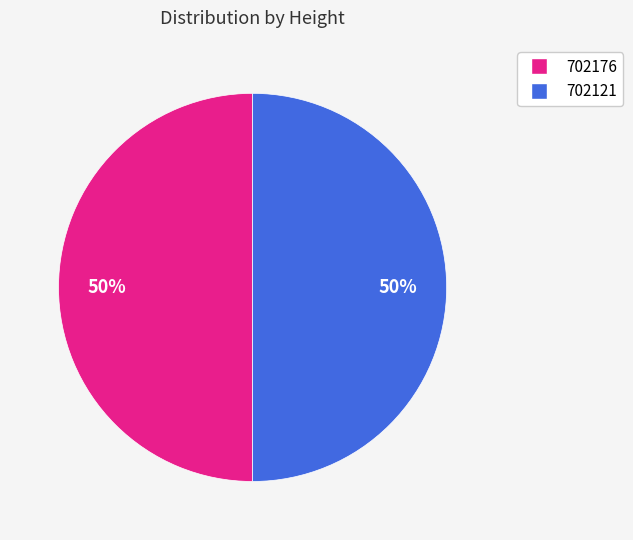

Approximately how many times larger is the value at 702121 compared to 702176?

1.0